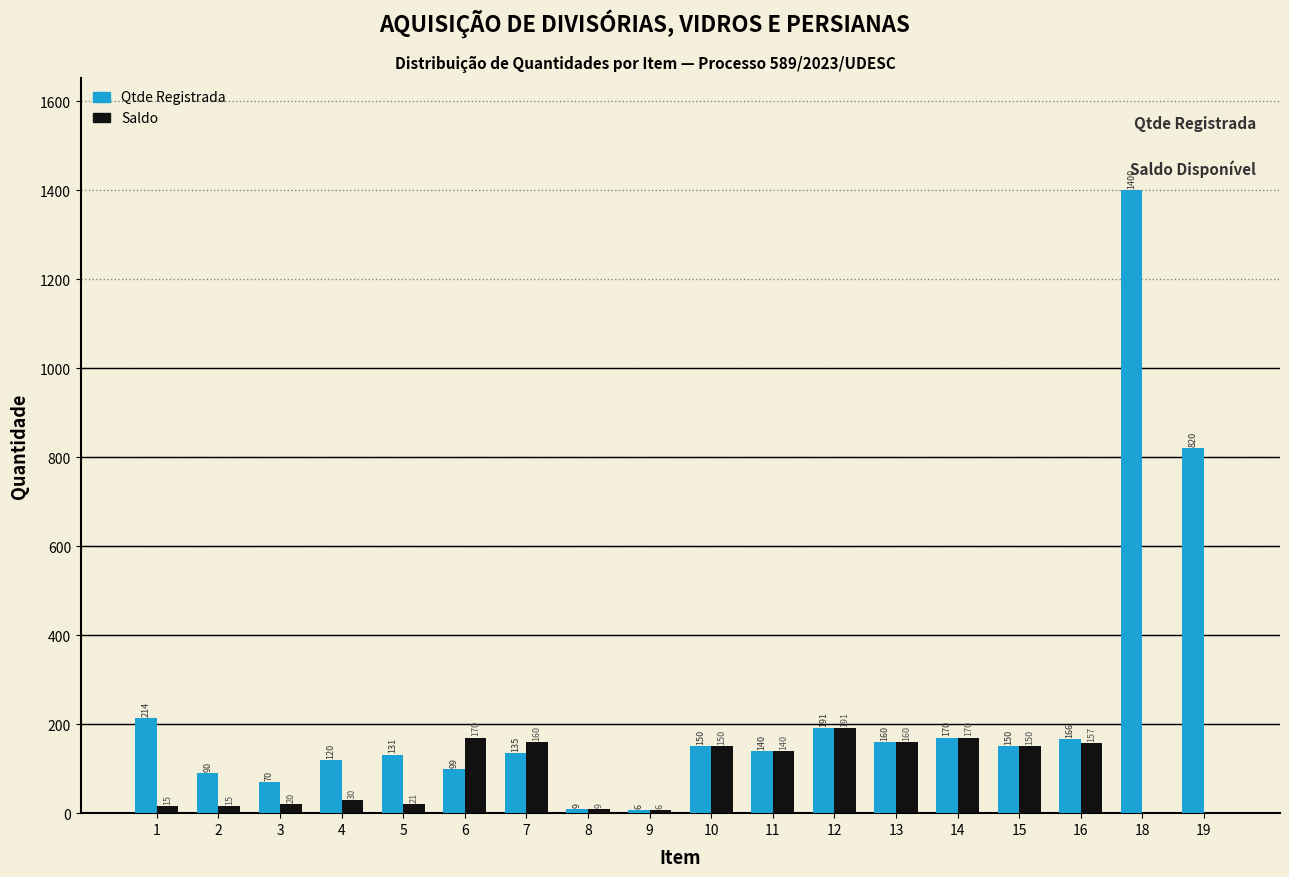

True or false: Saldo has a value of 30.0 at 4.

True